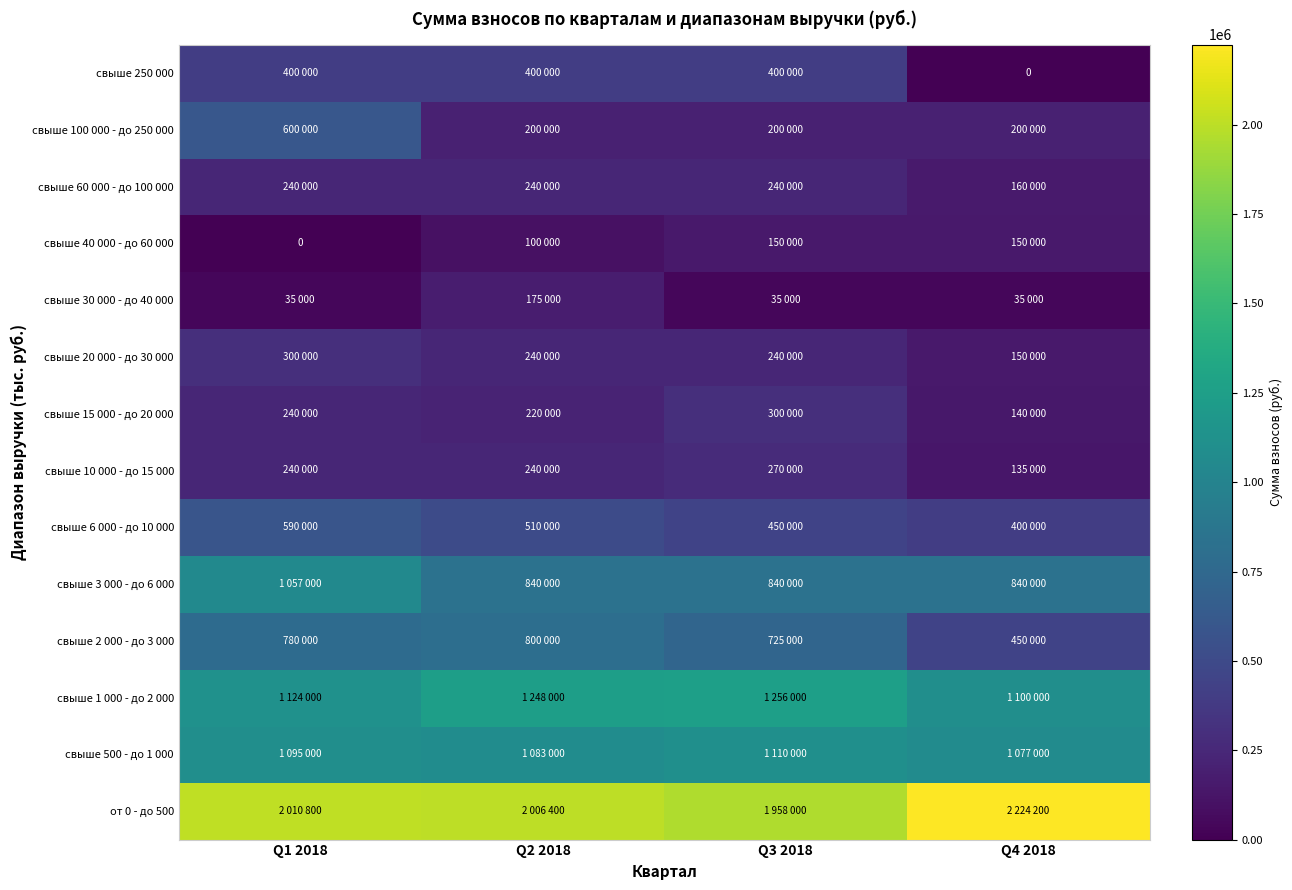

List the series in order of their peak value, lowest first.

свыше 40 000 - до 60 000, свыше 30 000 - до 40 000, свыше 60 000 - до 100 000, свыше 10 000 - до 15 000, свыше 15 000 - до 20 000, свыше 20 000 - до 30 000, свыше 250 000, свыше 6 000 - до 10 000, свыше 100 000 - до 250 000, свыше 2 000 - до 3 000, свыше 3 000 - до 6 000, свыше 500 - до 1 000, свыше 1 000 - до 2 000, от 0 - до 500